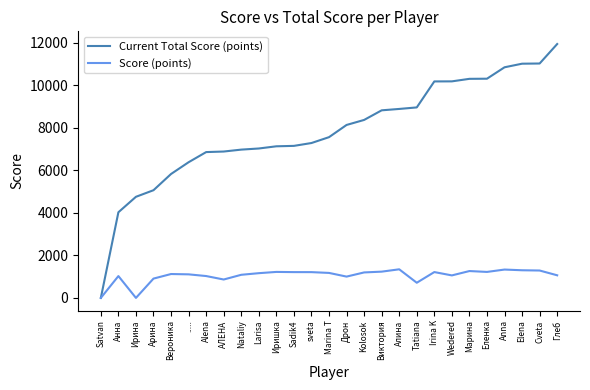

What is the greatest value displayed?

11940